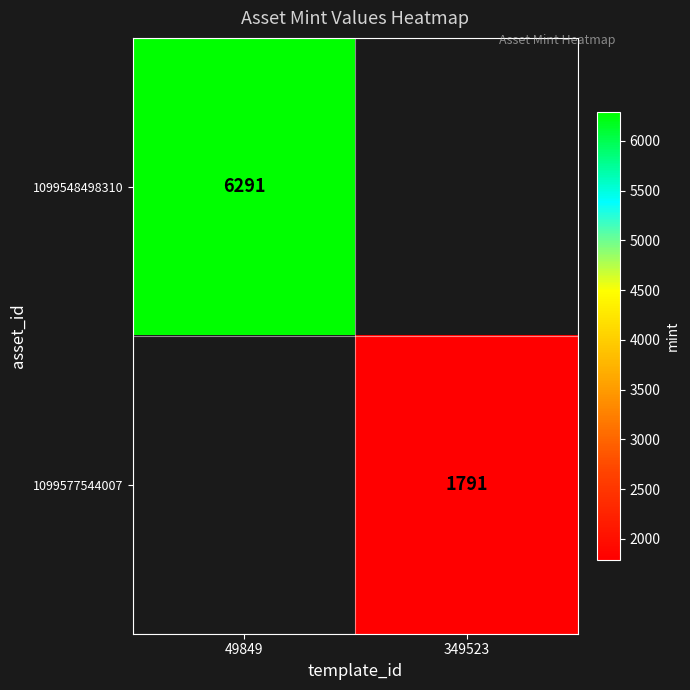

Count the number of data series in this chart.

2